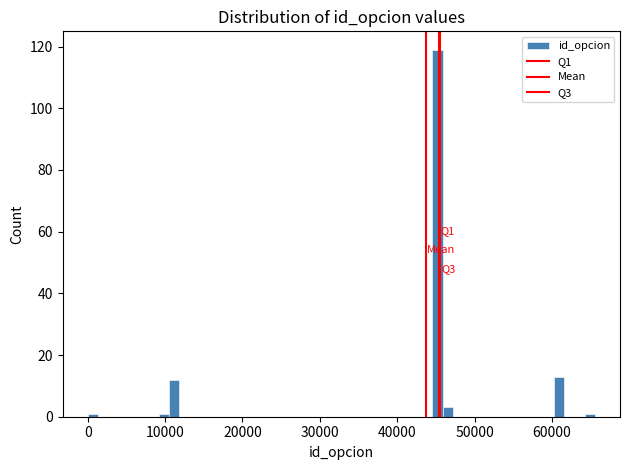

Read against the x-axis, roughly where is the centre of the tallest bar?

45000